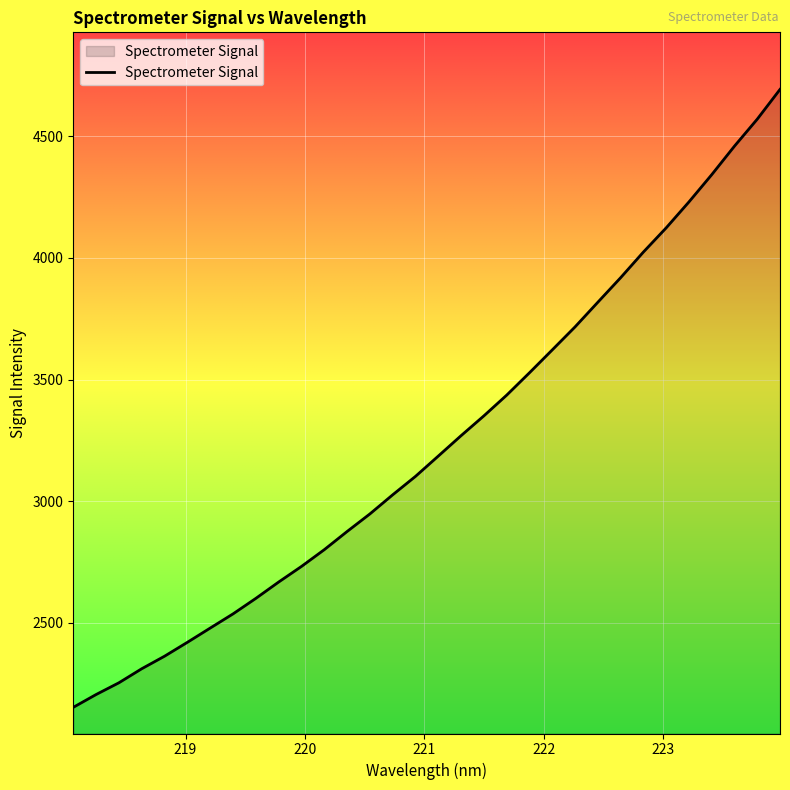

What is the maximum value shown in the chart?

4693.1